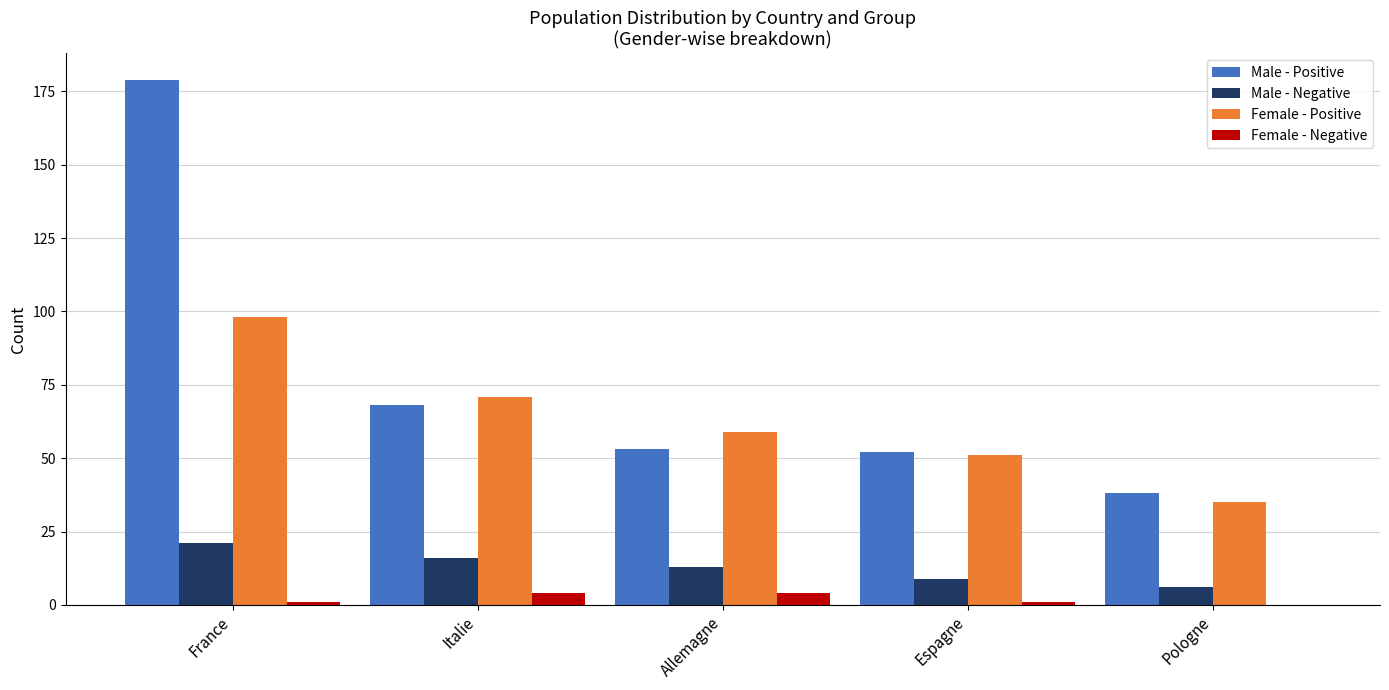

At which category is the sum across all series the highest?

France